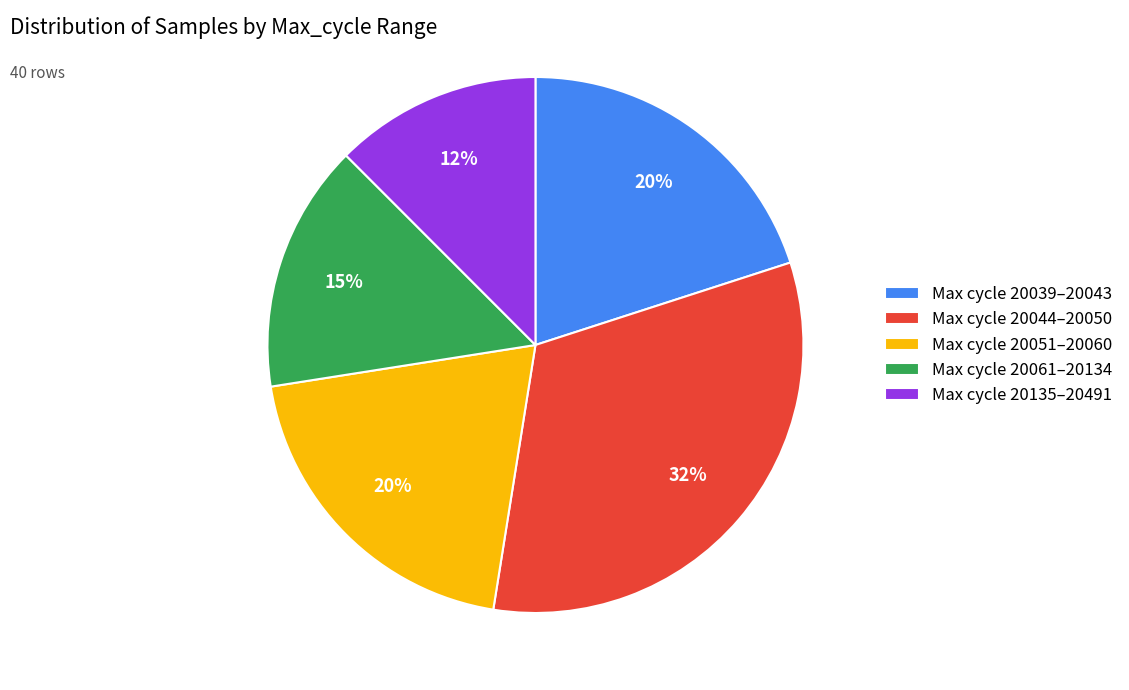

To the nearest percent, what is the average slice percentage?

20%